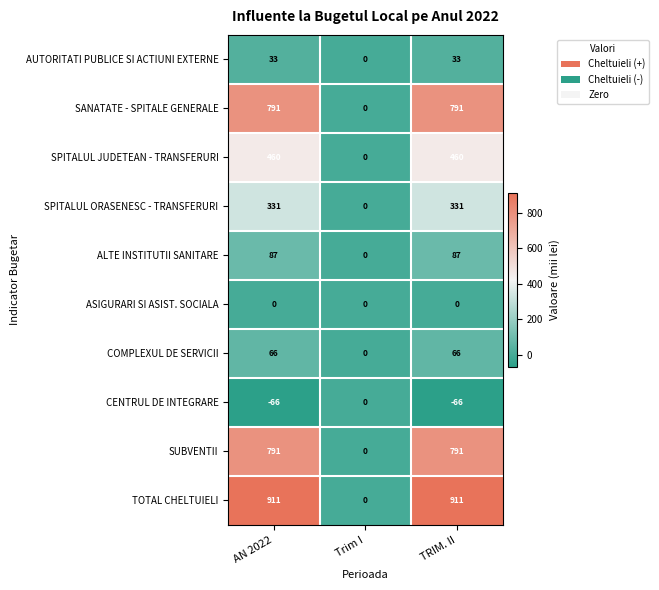

True or false: SPITALUL JUDETEAN - TRANSFERURI has a value of 460 at AN 2022.

True